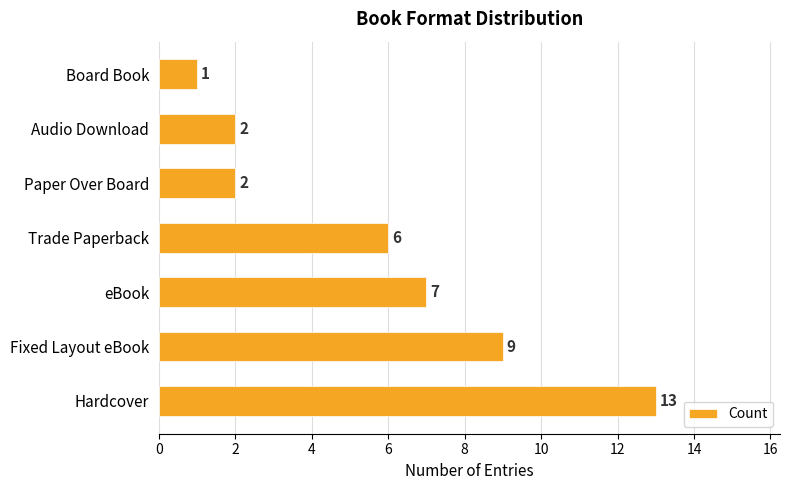

Reading top to bottom, what are all the values shown in this chart?

Board Book=1	Audio Download=2	Paper Over Board=2	Trade Paperback=6	eBook=7	Fixed Layout eBook=9	Hardcover=13